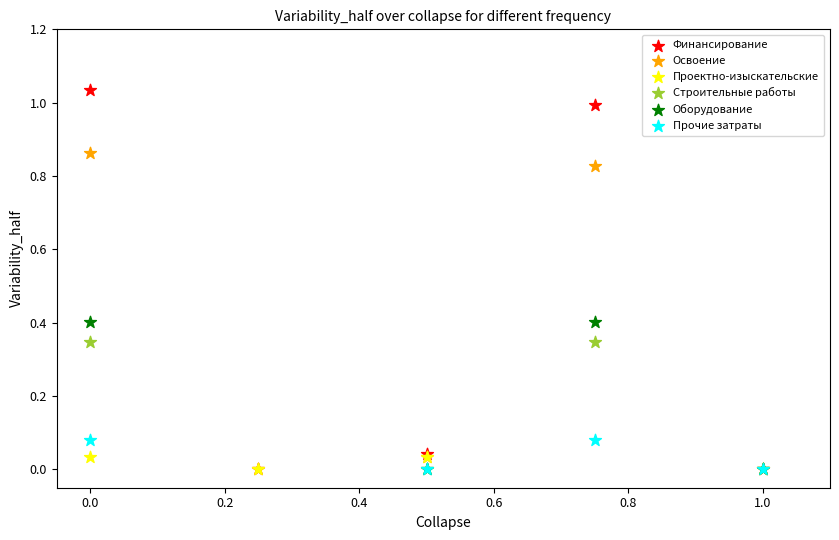

Which series reaches the maximum Y coordinate?

Финансирование